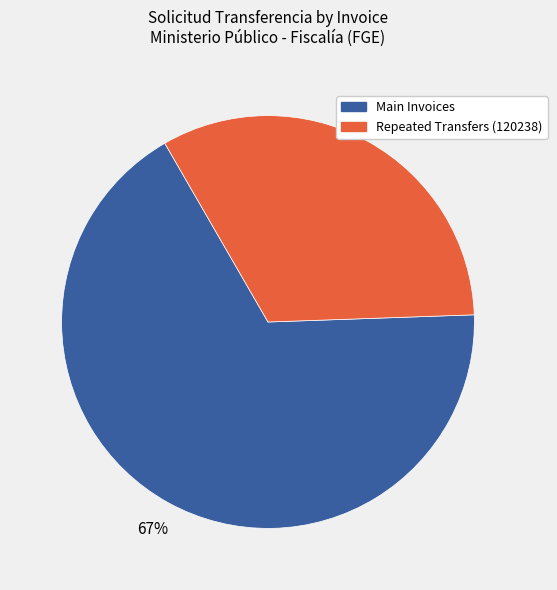

How many slices are in this pie chart?

2